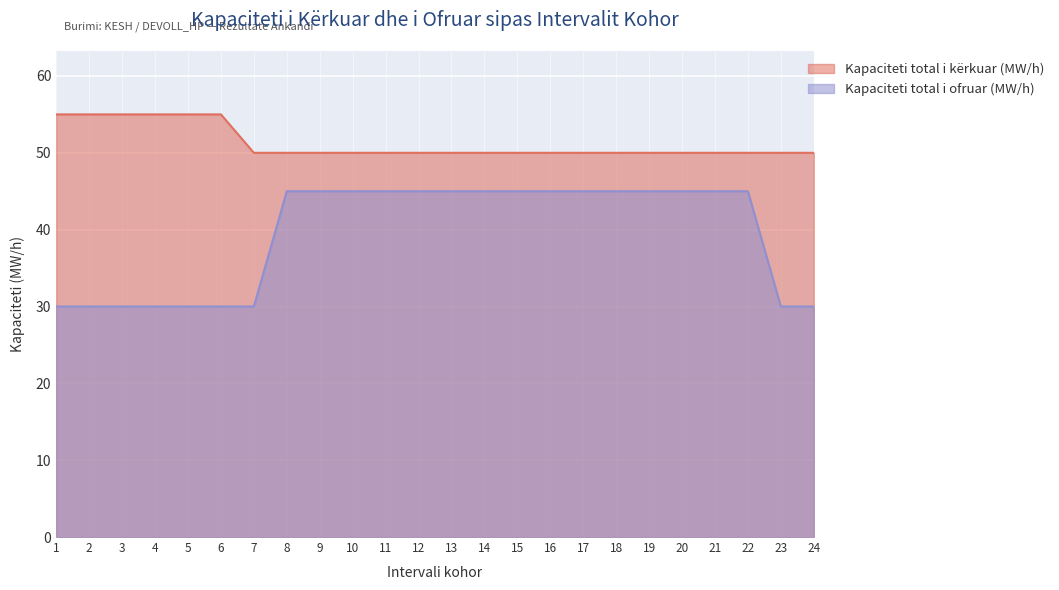

What is the total value across all series at 3?

85